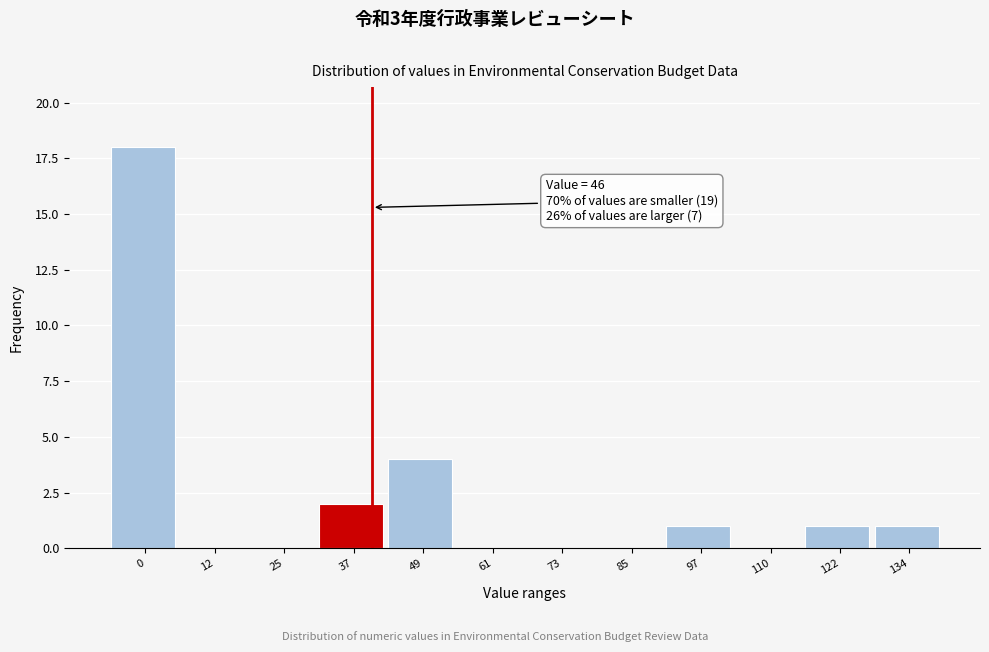

Reading right to left, list all the values displayed in this chart.

134=1	122=1	110=0	97=1	85=0	73=0	61=0	49=4	37=2	25=0	12=0	0=18